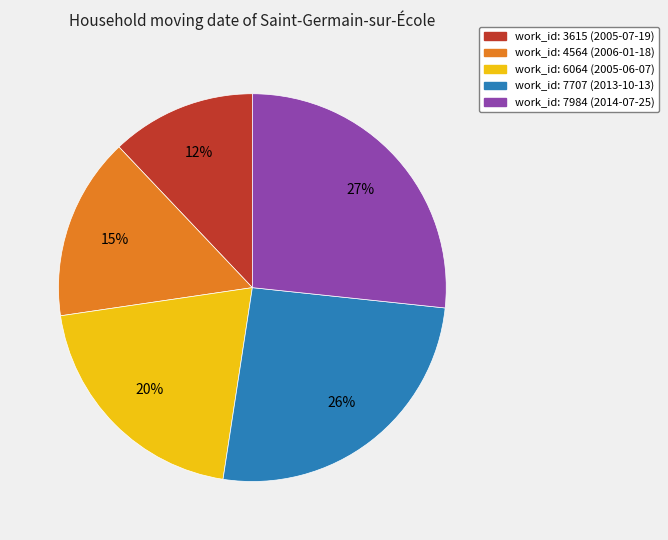

Does any single category account for the majority?

No